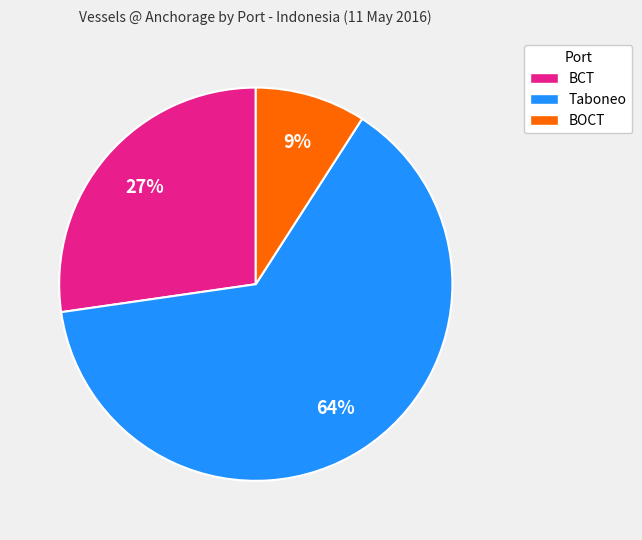

What is the smallest slice in the pie chart?

BOCT